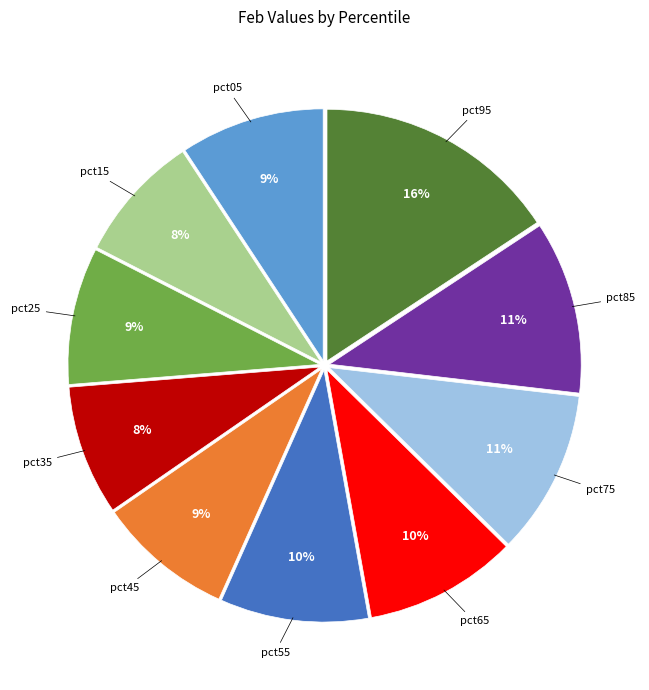

What is the largest slice in the pie chart?

pct95